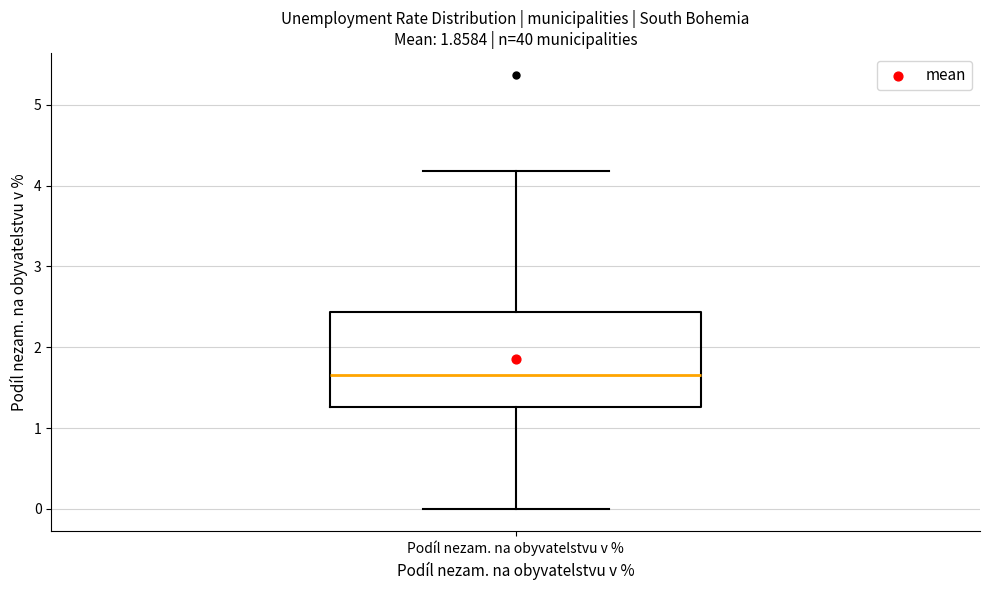

Where is the upper edge of the box for Podíl nezam. na obyvatelstvu v % on the y-axis? The values are not printed on the chart, so give them approximately, as read against the axis.

2.4